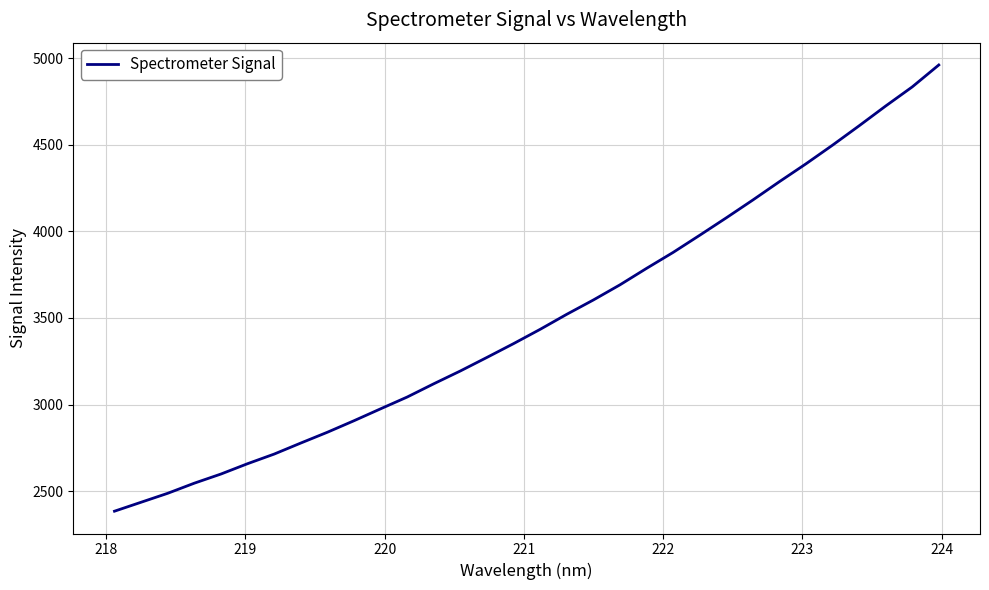

What is the difference between the maximum and minimum values?

2574.9